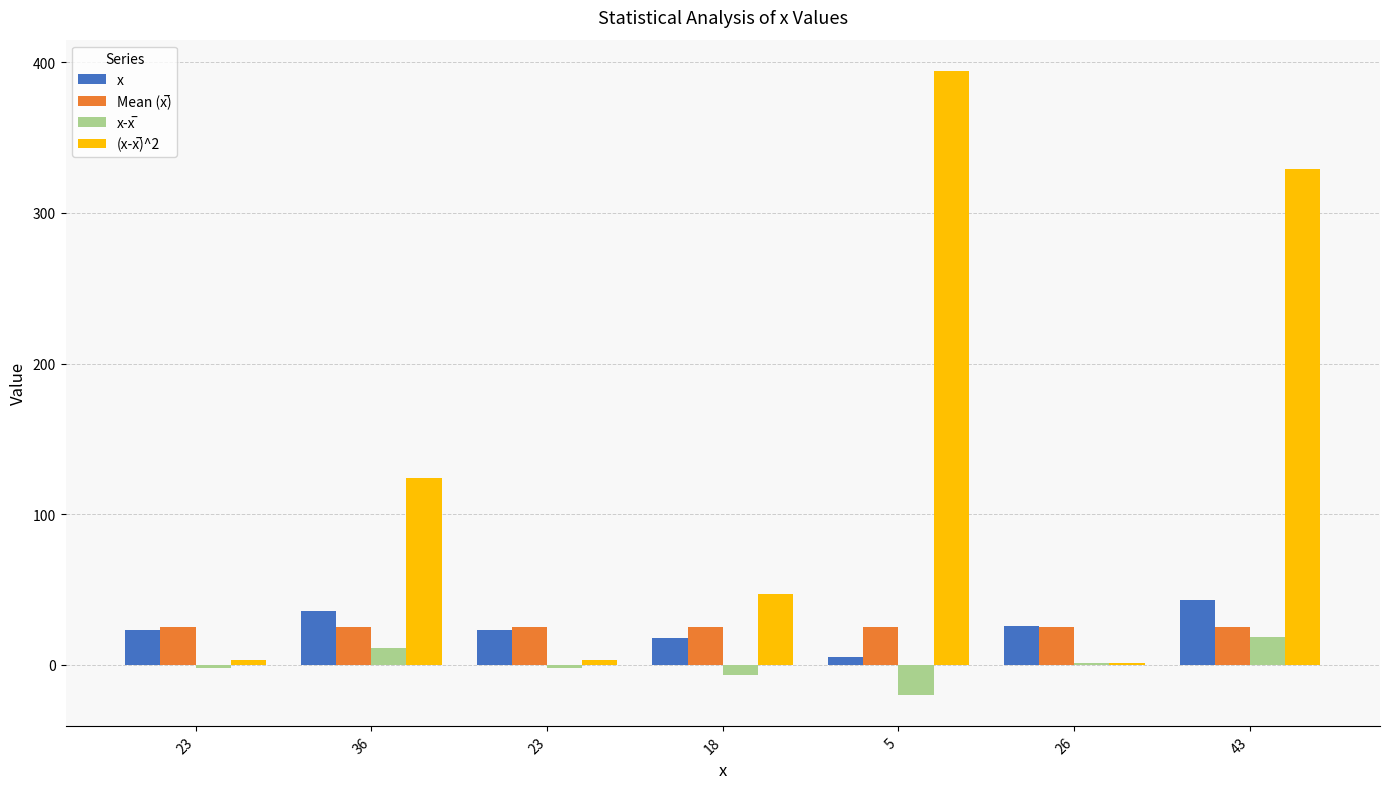

Read the x-x̅ value at 5.

-19.9